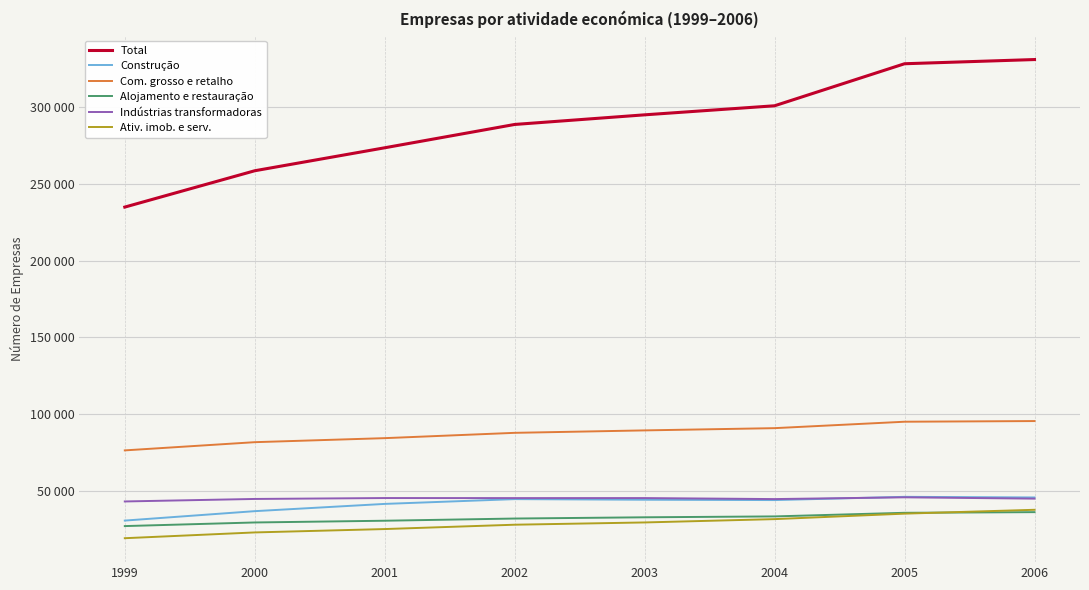

The Alojamento e restauração series shows 23218 at 2005. True or false?

False